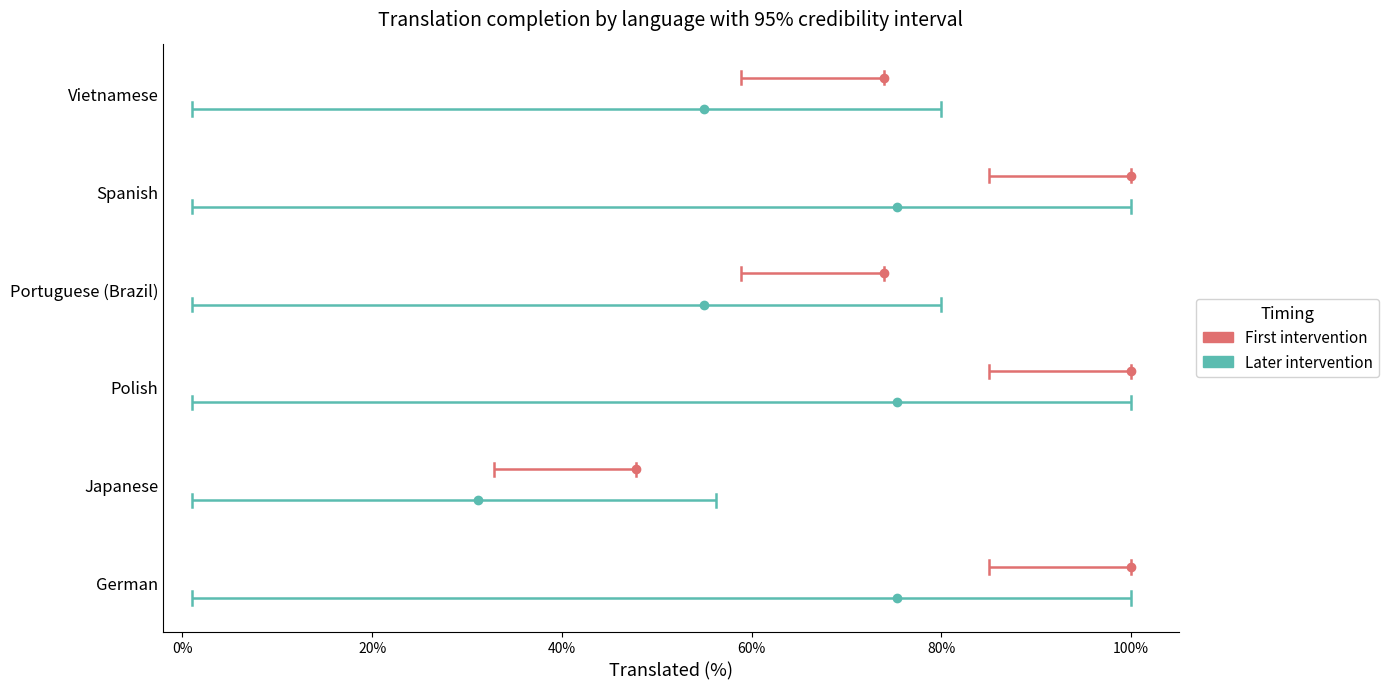

Does the chart have visible grid lines?

No